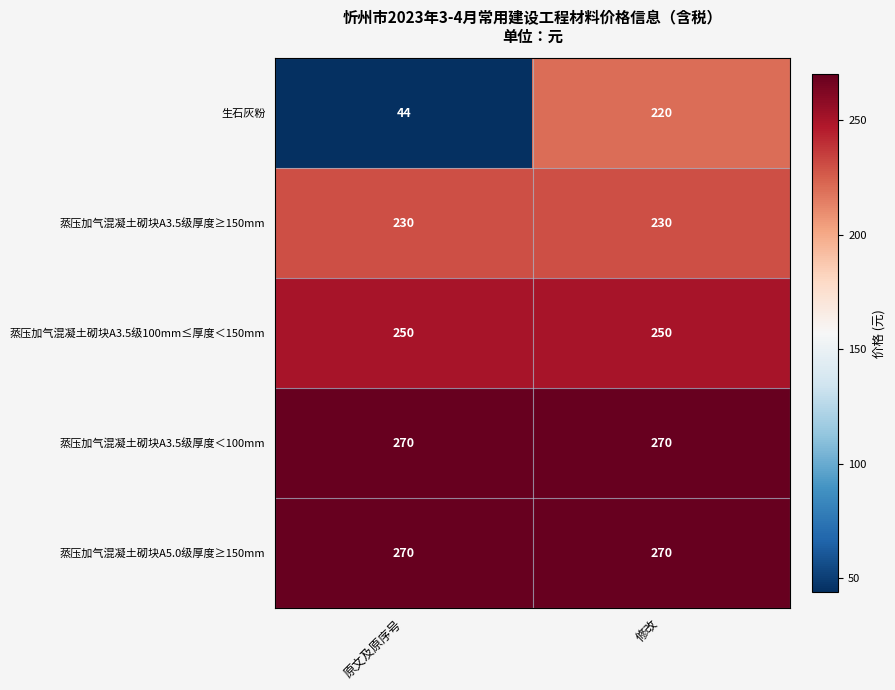

At how many categories does at least one series exceed 191?

2